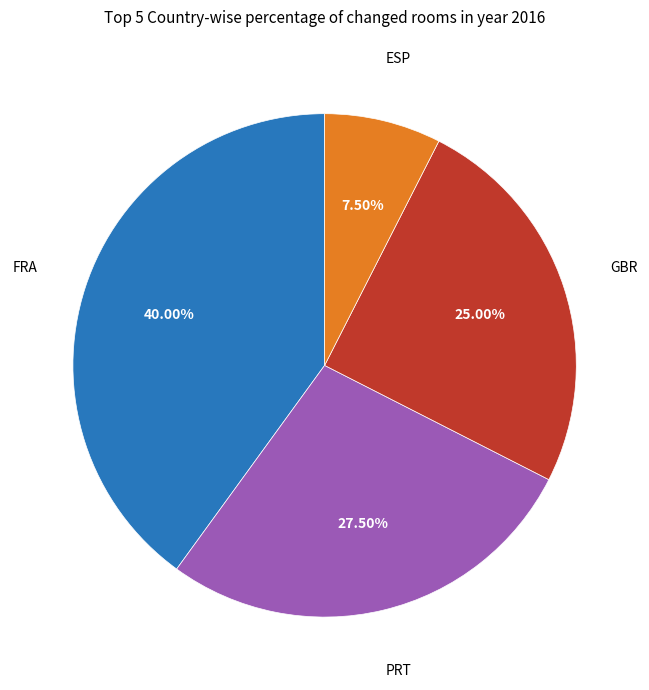

Is there a majority slice in this chart?

No